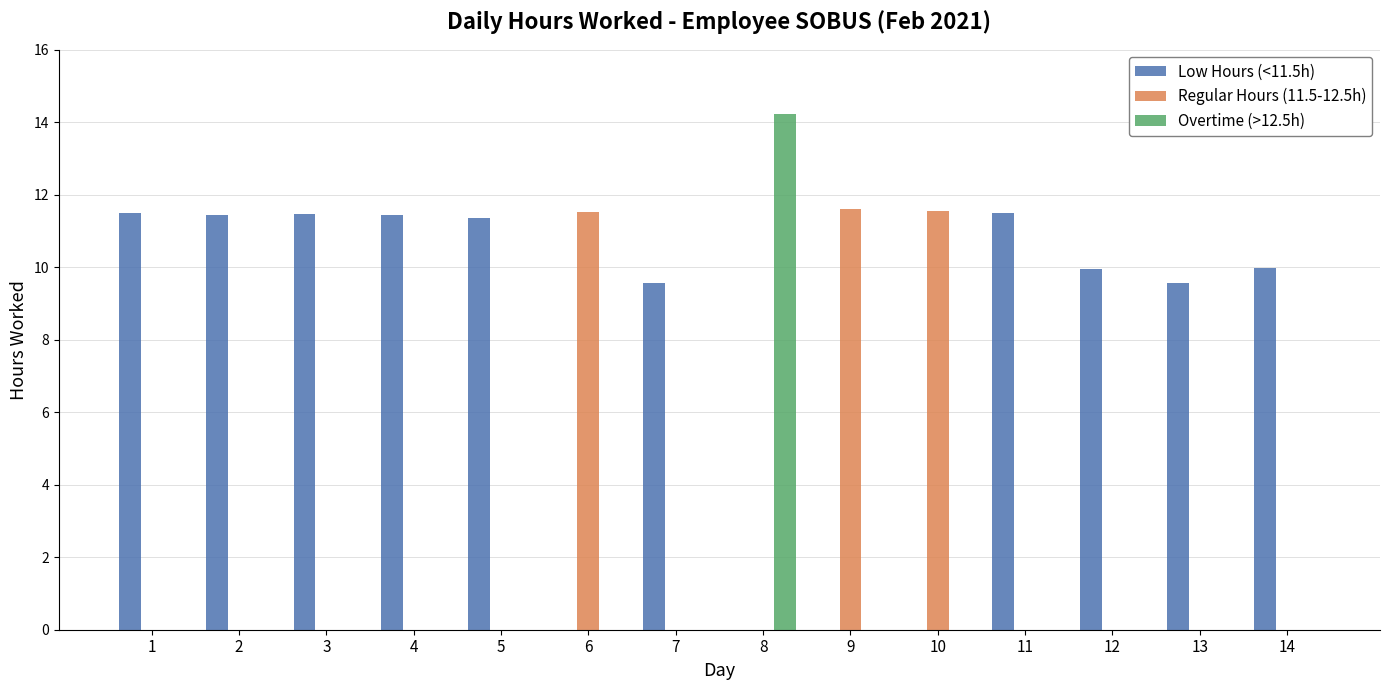

How many groups of bars are there?

14